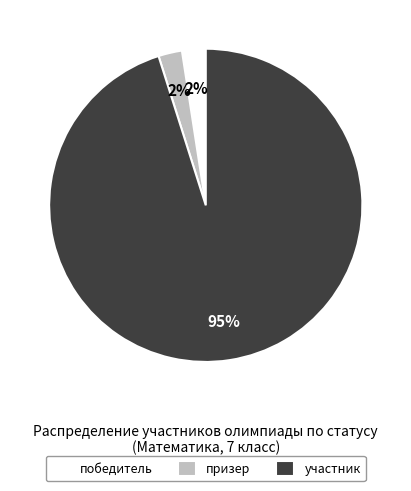

To the nearest percent, what portion does победитель represent?

2%